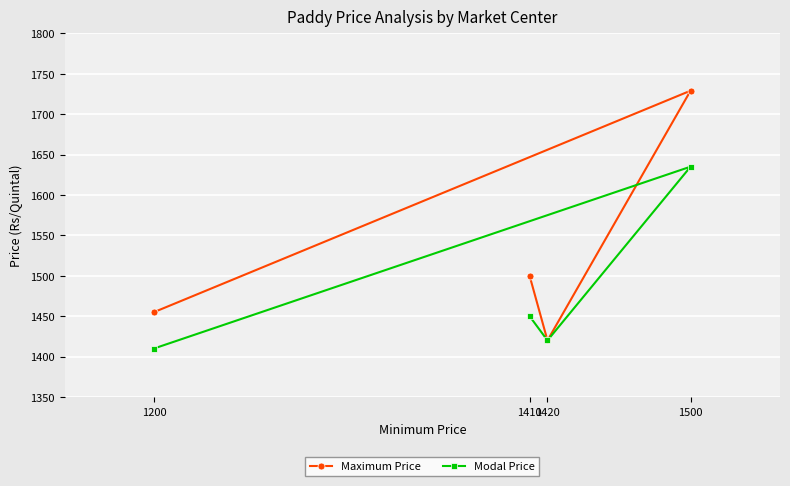

What is the label of the 4th point from the right?

1200